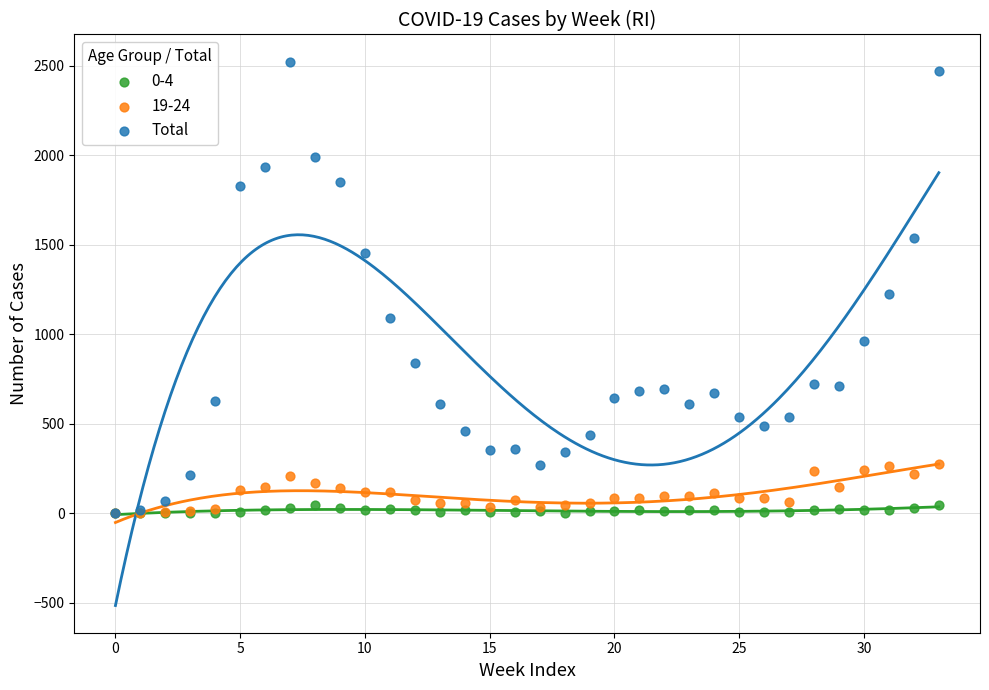

Across all series, what Y value is closest to 1261?

1222